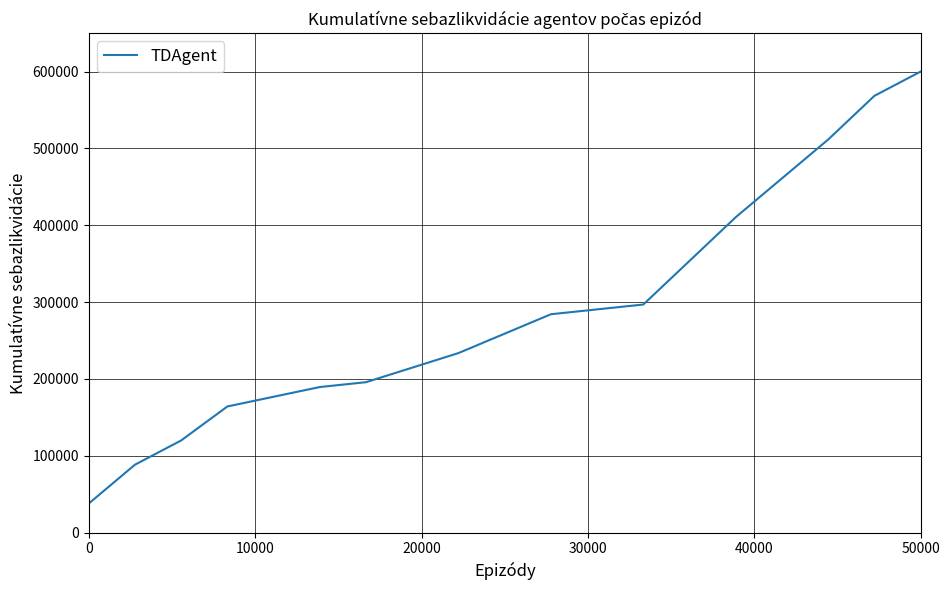

How many lines are shown in the chart?

1